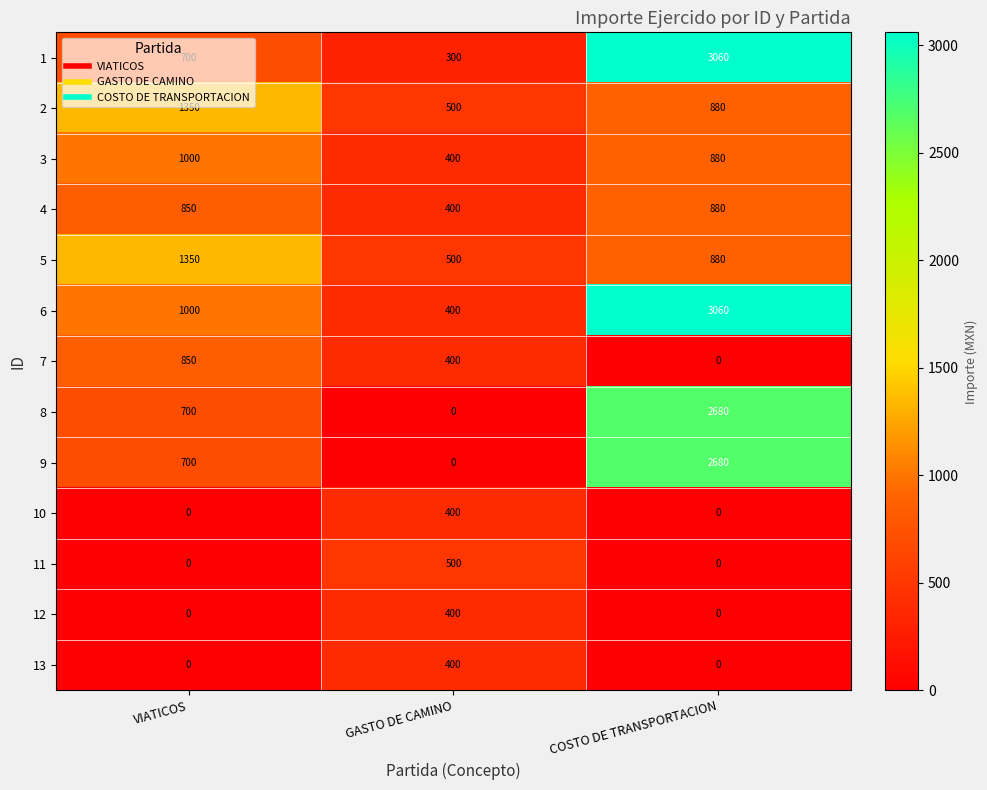

The 8 series shows 2680 at COSTO DE TRANSPORTACION. True or false?

True